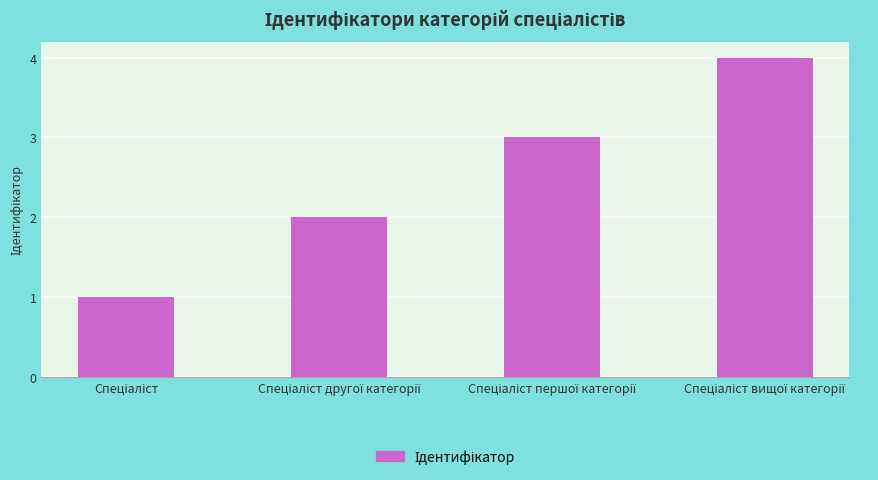

What is the sum of all values?

10